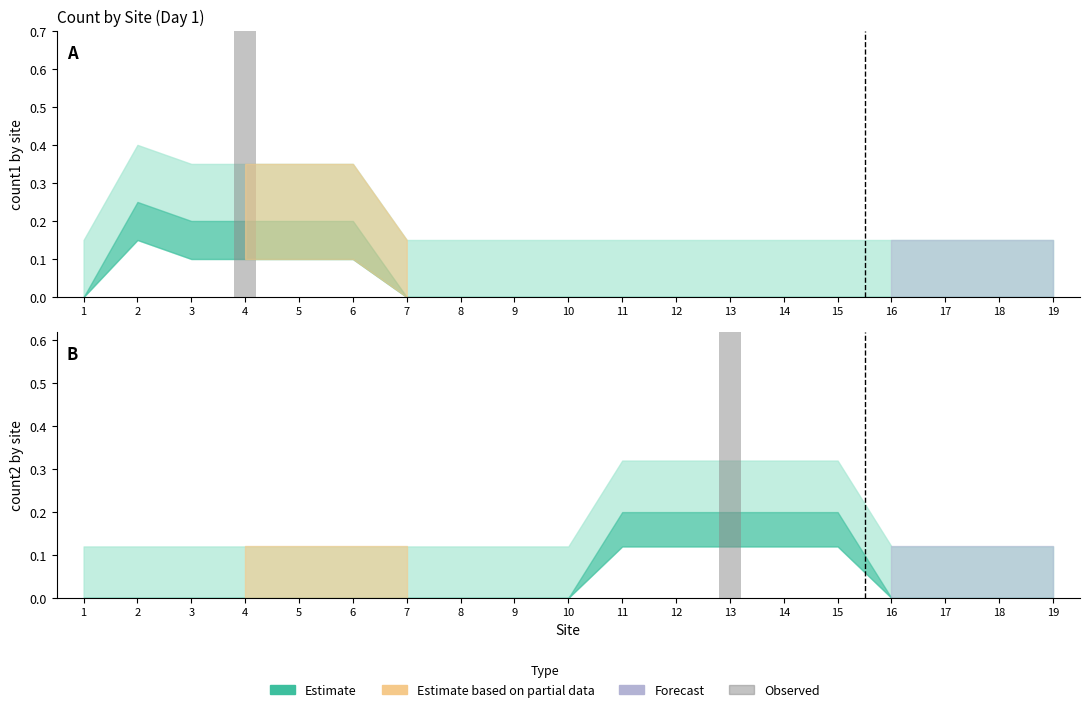

Reading left to right, extract all data points from this chart.

count1 (observed): 0	0	0	1	0	0	0	0	0	0	0	0	0	0	0	0	0	0	0
count2 (observed): 0	0	0	0	0	0	0	0	0	0	0	0	1	0	0	0	0	0	0